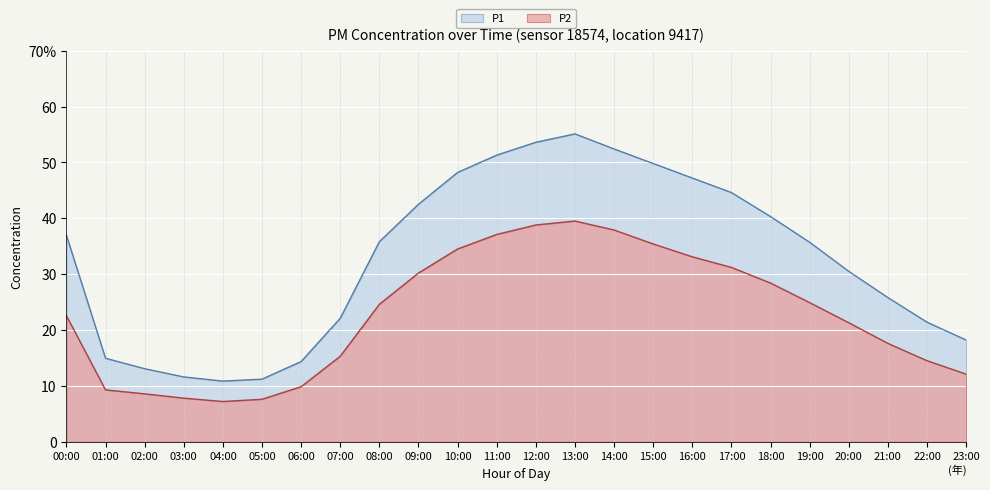

At which label does P2 first exceed 24?

08:00